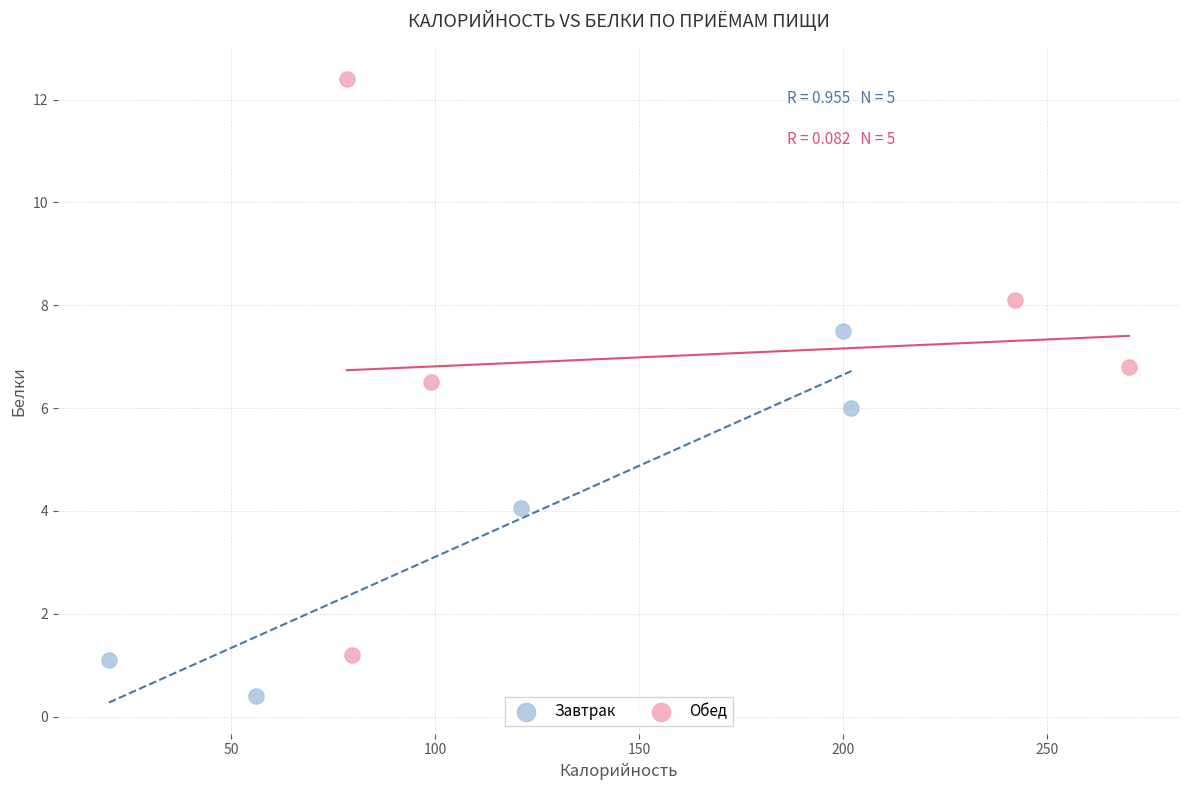

Which series reaches the minimum Y coordinate?

Завтрак